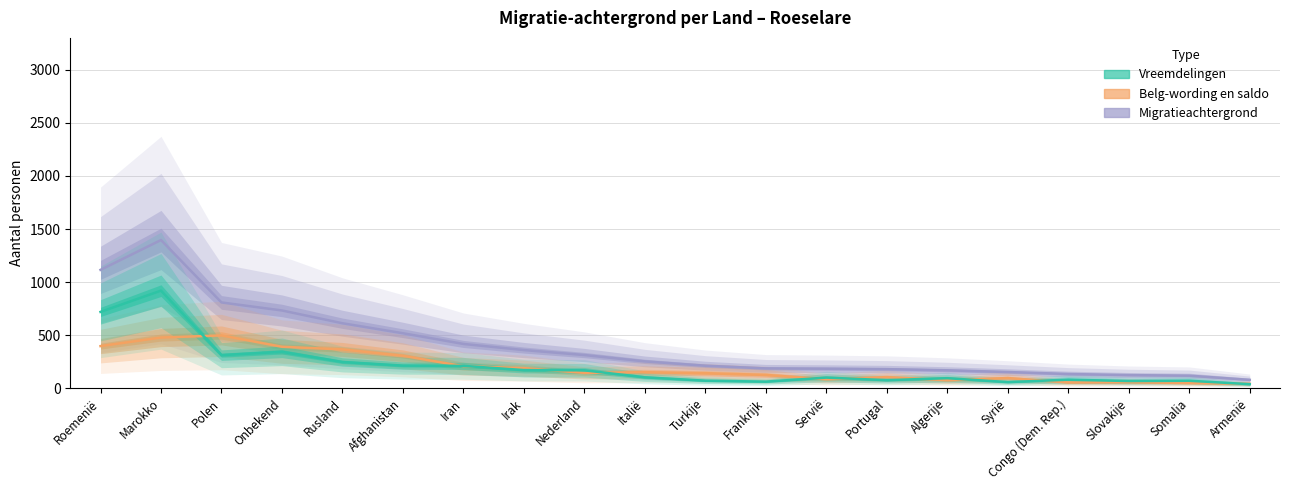

True or false: Belg-wording en saldo has a value of 12.6 at Portugal.

False